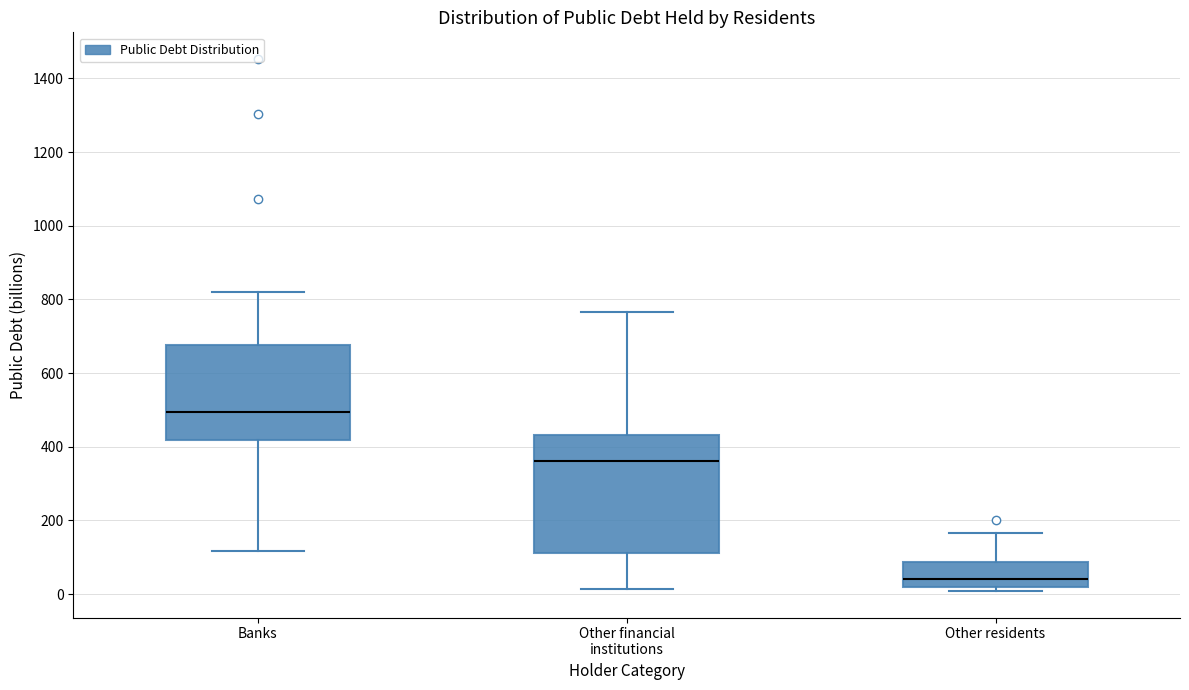

Where does the upper whisker of the box for Other financial institutions end on the y-axis? The values are not printed on the chart, so give them approximately, as read against the axis.

760